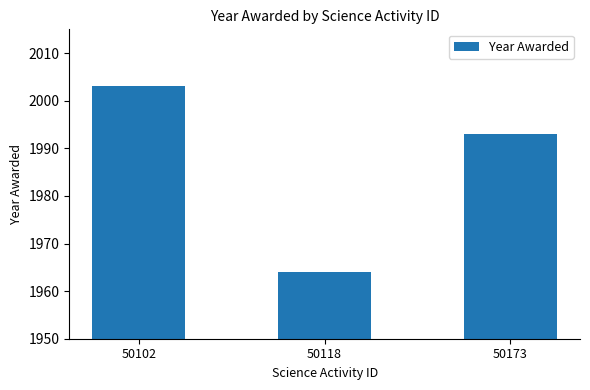

List the labels in order of value, largest first.

50102, 50173, 50118